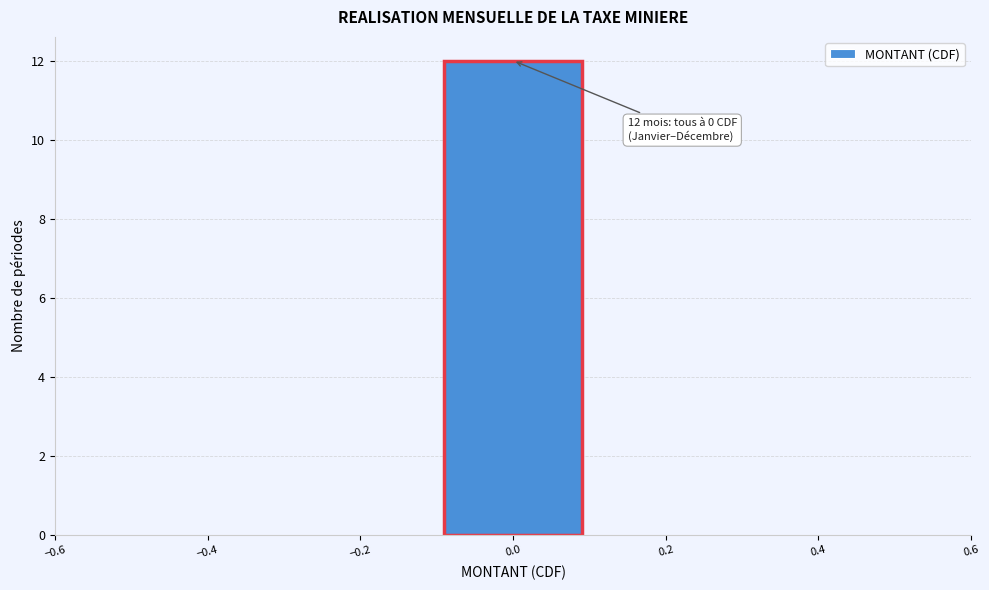

Which range on the x-axis has the tallest bar?

-0.1 to 0.1